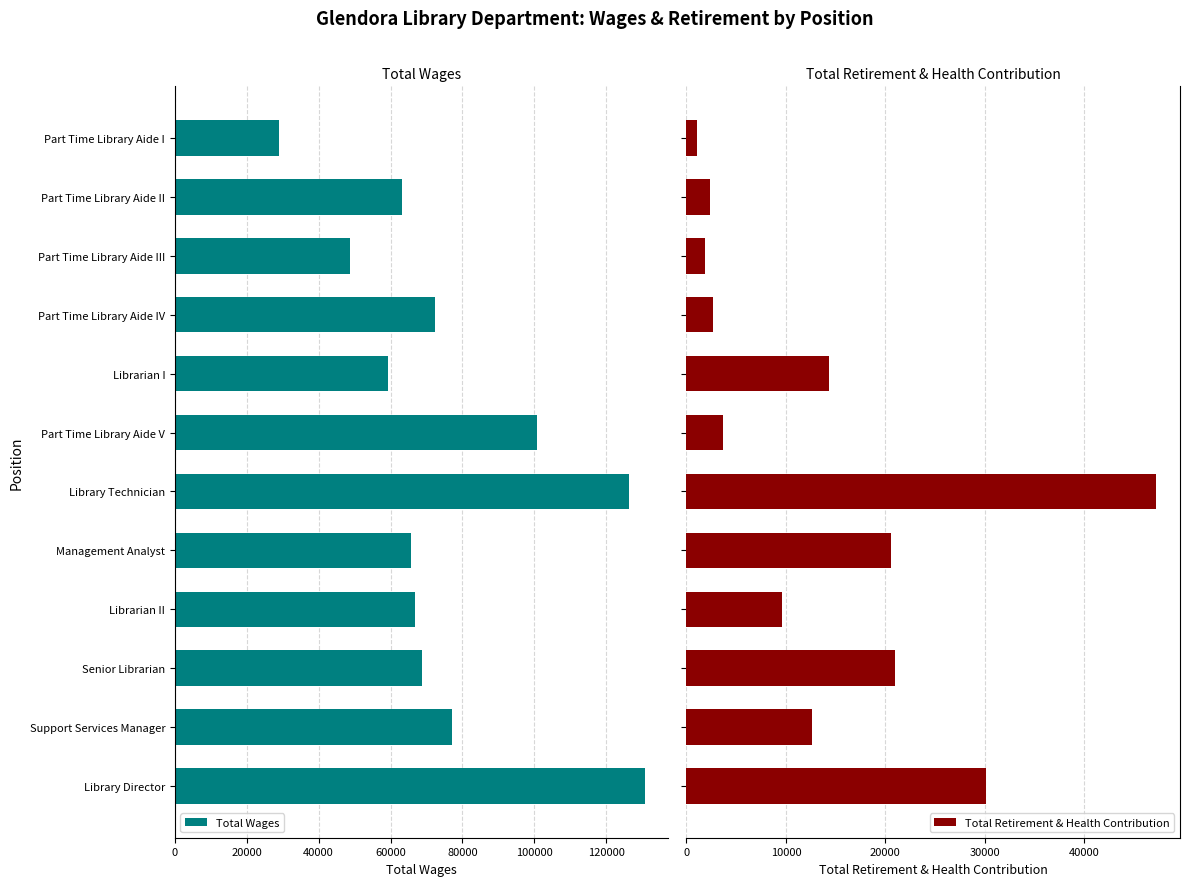

What is the highest value of the Total Wages series?

130771